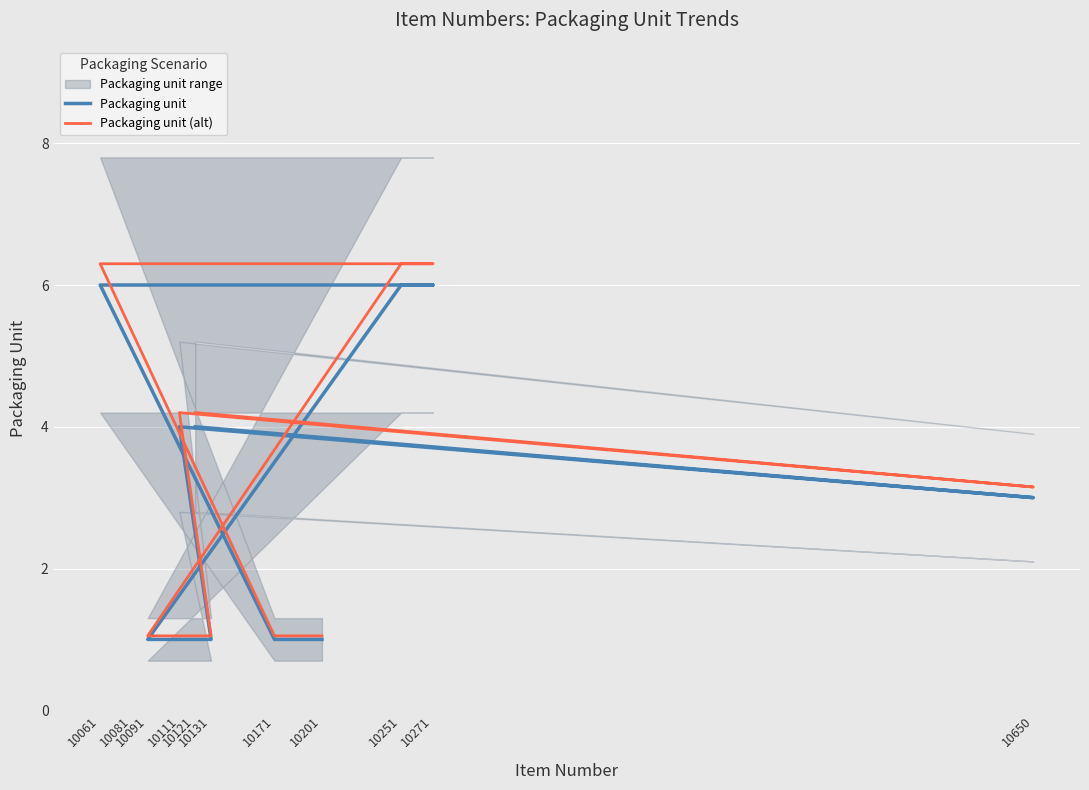

What is the greatest value displayed?

6.3